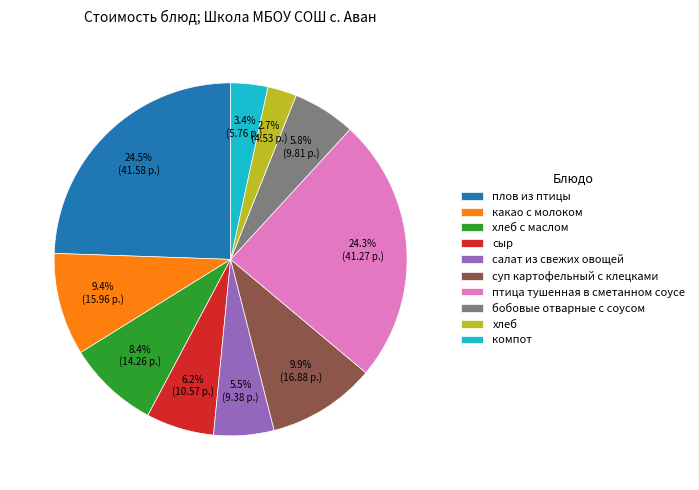

Which category has the smallest portion of the pie?

хлеб